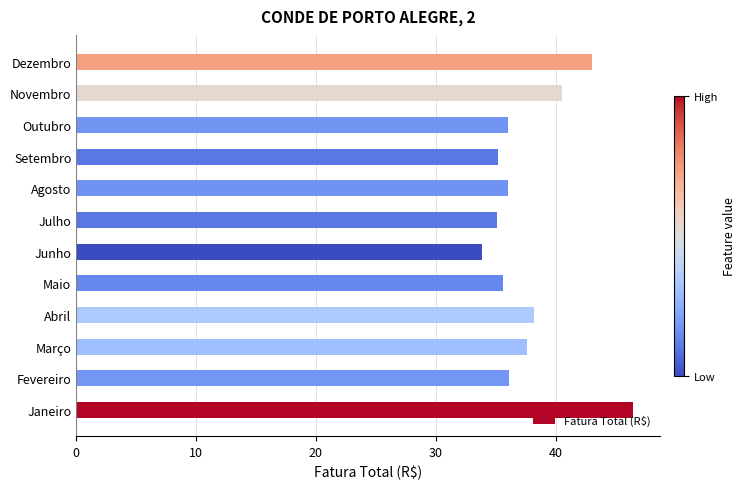

What is the smallest value displayed?

33.8